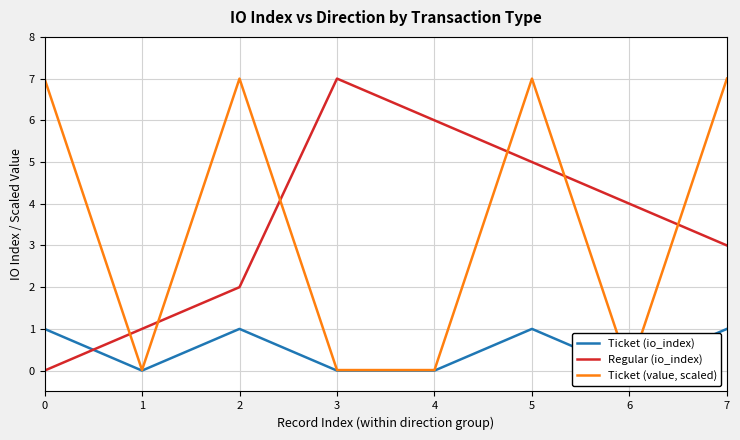

What is the difference between the second highest and second lowest values in the Ticket (value, scaled) series?

7.0